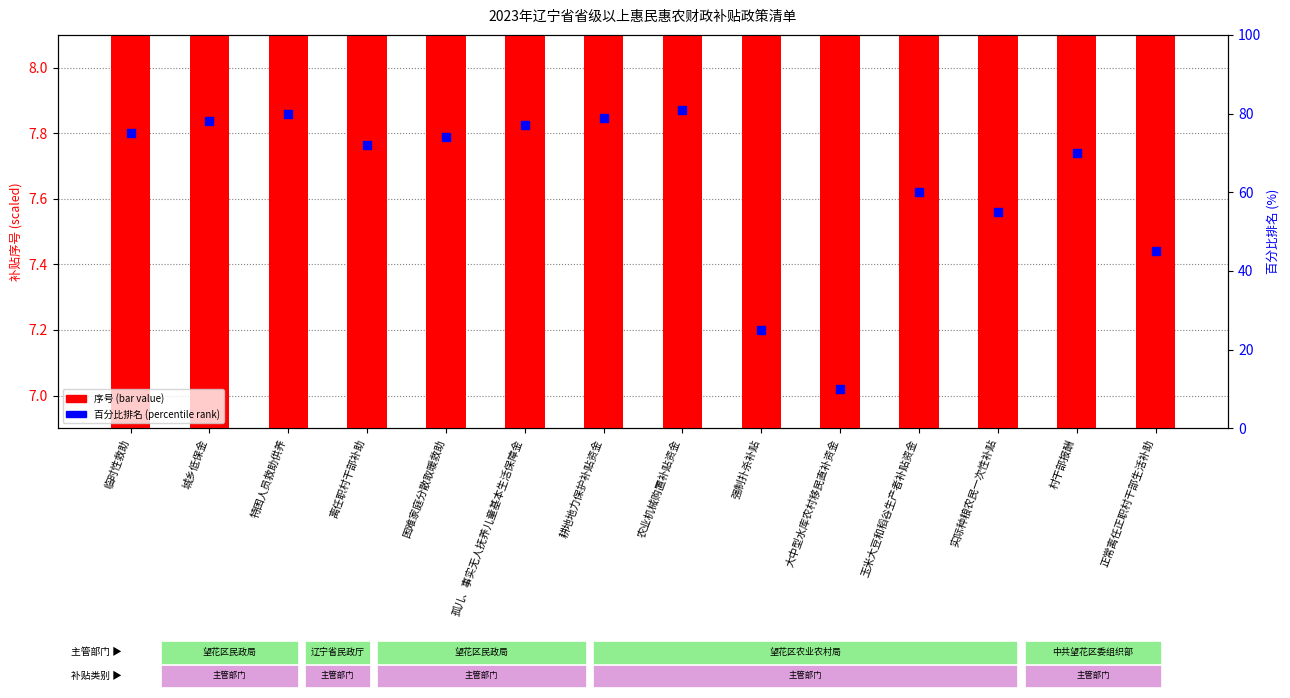

What are all the series names shown in the legend?

补贴项目序号 (bar value), 百分比排名 (percentile rank)